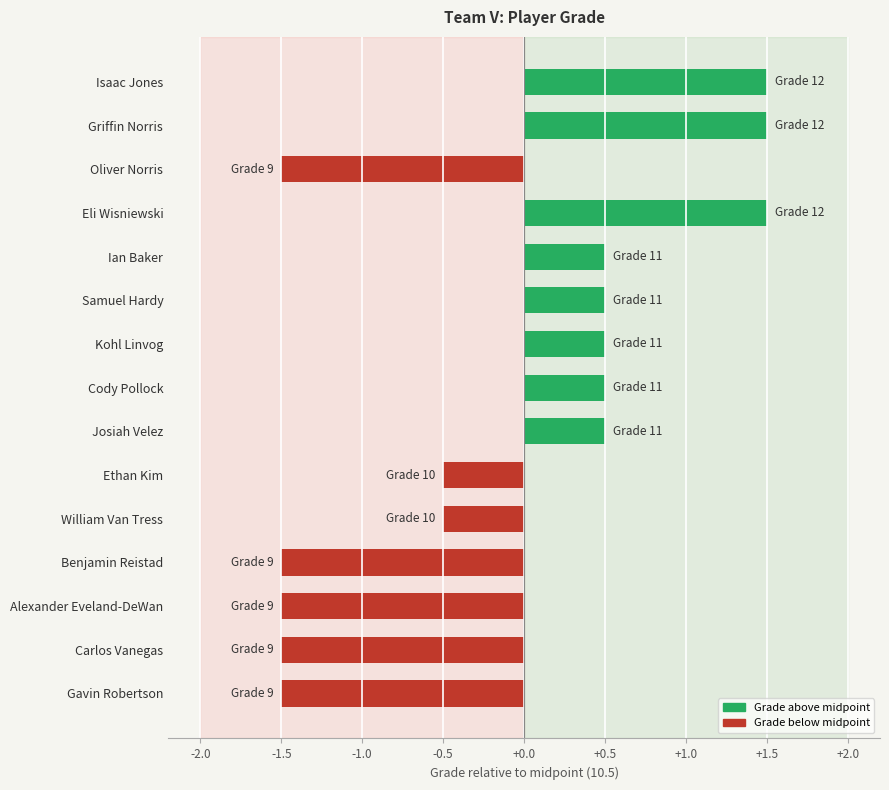

What is the change in value from Kohl Linvog to William Van Tress?

-1.0